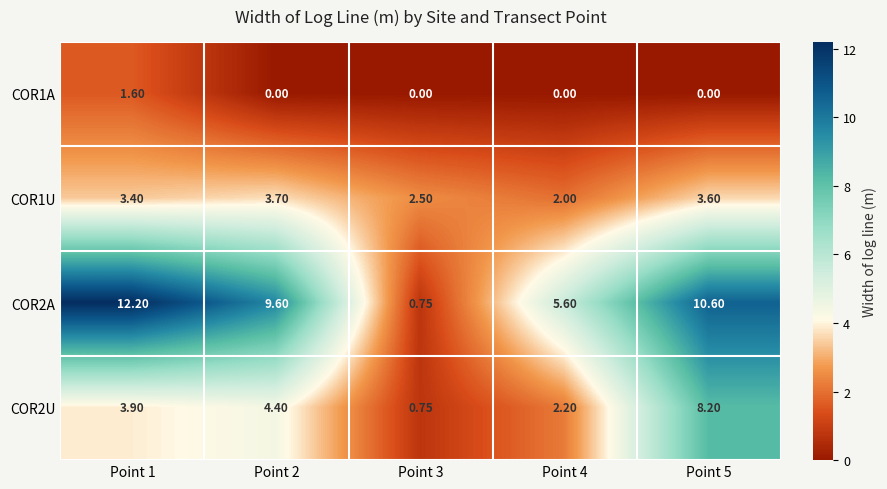

Is the value of COR1A at Point 5 greater than the value of COR2A at Point 4?

No